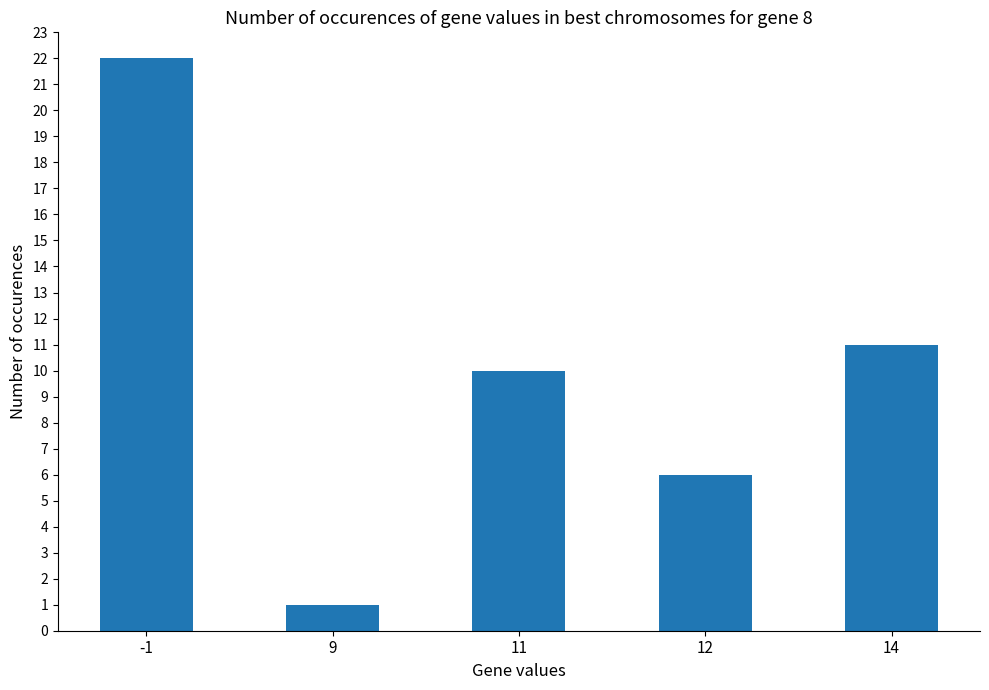

The value at 9 is 2. True or false?

False